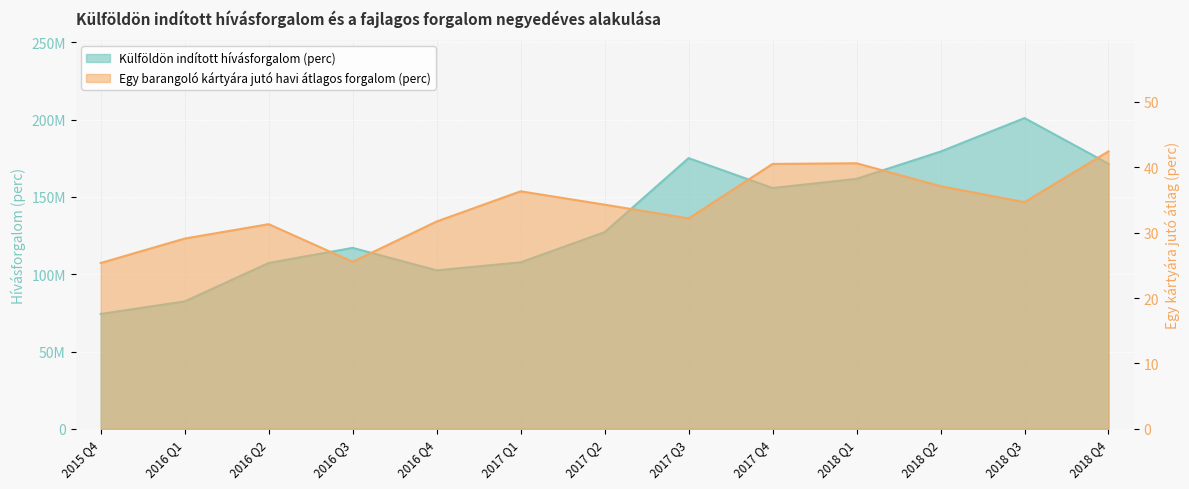

True or false: Külföldön indított hívásforgalom (perc) and Egy barangoló kártyára jutó havi átlagos forgalom (perc) intersect in this chart.

False